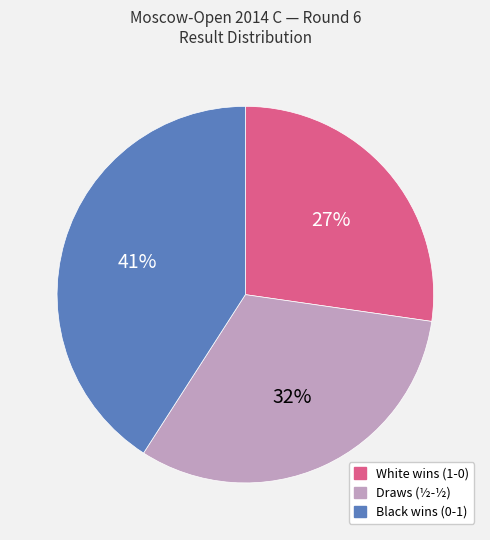

To the nearest percent, what is the difference between the largest and smallest slice percentages?

14%